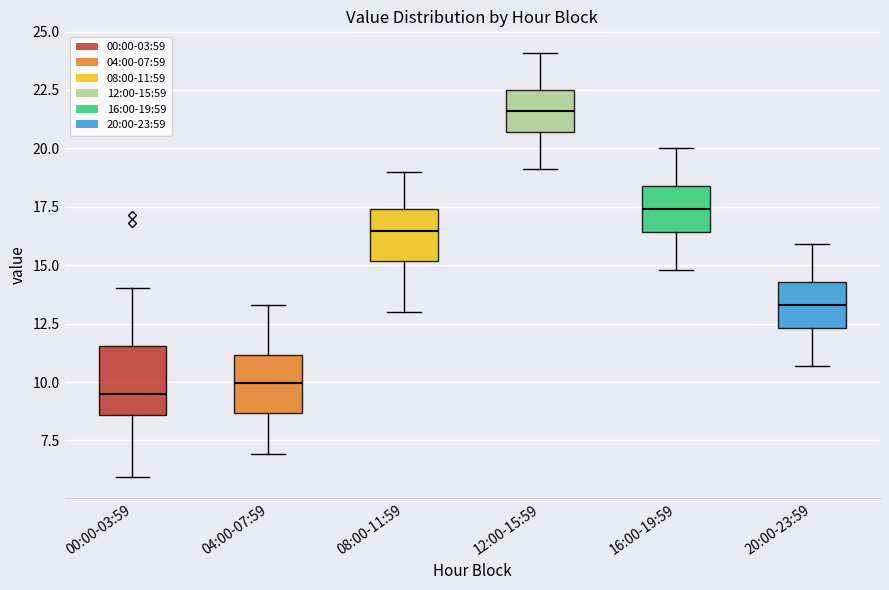

Where is the upper edge of the box for 12:00-15:59 on the y-axis? The values are not printed on the chart, so give them approximately, as read against the axis.

22.5